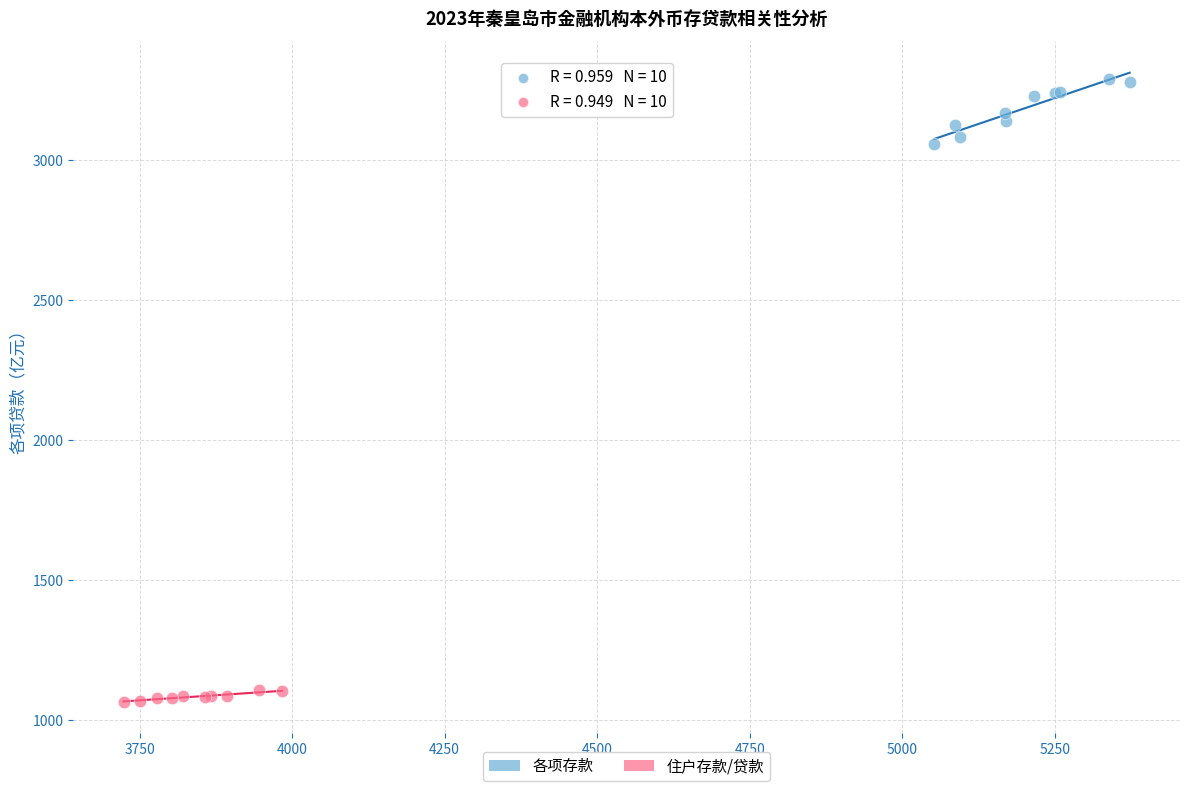

Which series contains the highest Y value?

各项存款